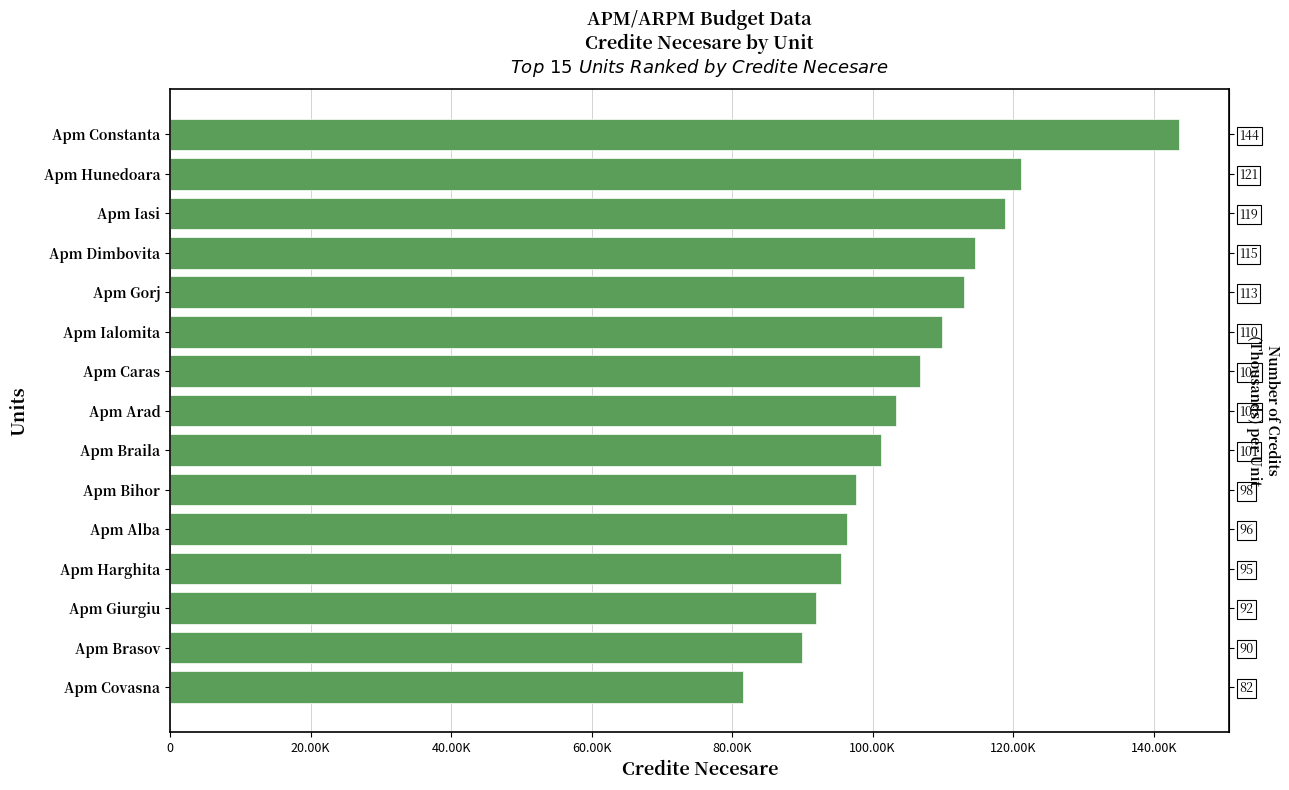

Reading right to left, what are all the values shown in this chart?

143598	121129	118857	114600	113022	109871	106809	103365	101235	97621	96313	95440	91883	89880	81522